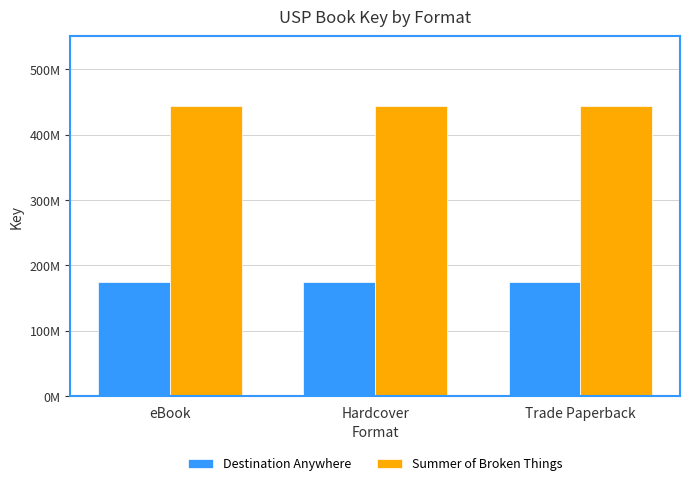

What are all the series names shown in the legend?

Destination Anywhere, Summer of Broken Things